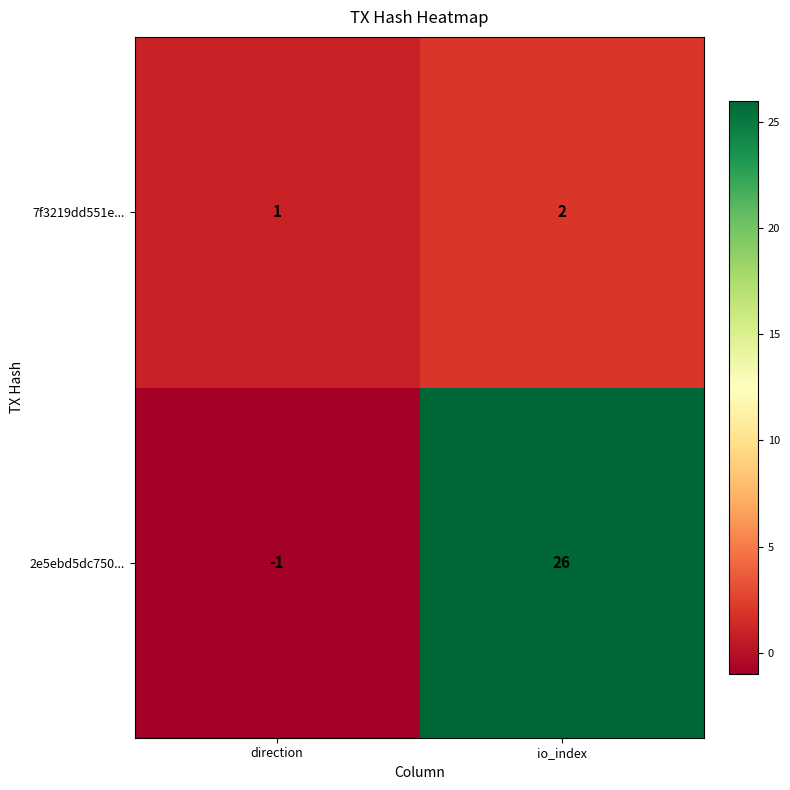

Which category has the highest value in the 2e5ebd5dc750... series?

io_index